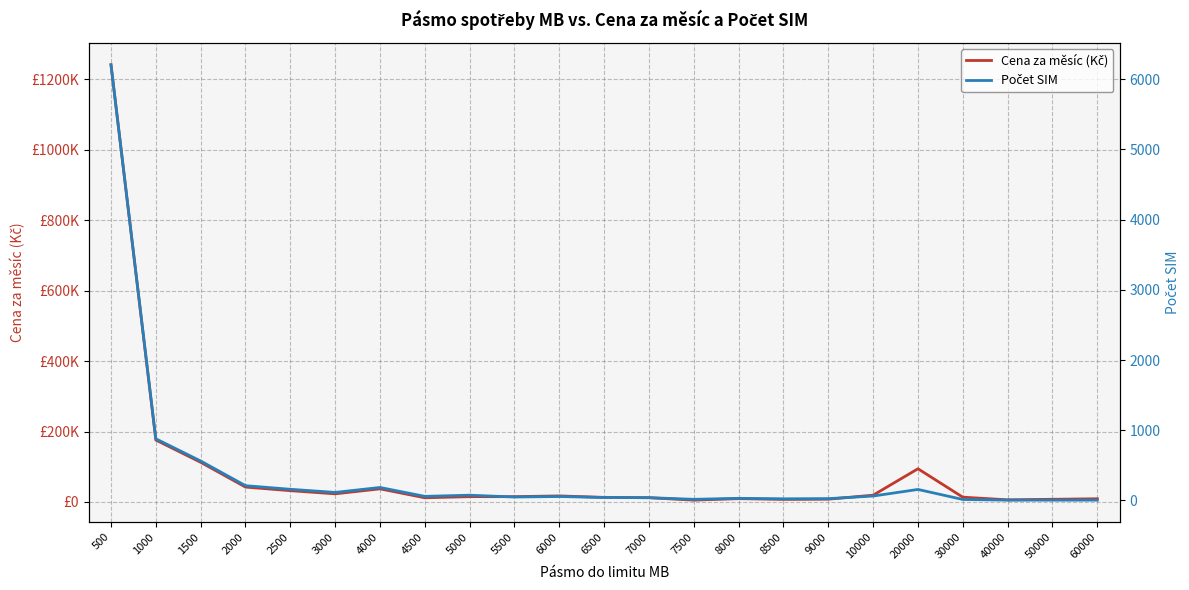

Reading left to right, extract all data points from this chart.

Cena za měsíc (Kč): 500=1241400.0	1000=175800.0	1500=112600.0	2000=42200.0	2500=32000.0	3000=23000.0	4000=37200.0	4500=11800.0	5000=15000.0	5500=15000.0	6000=17100.0	6500=12900.0	7000=12000.0	7500=5100.0	8000=9300.0	8500=7200.0	9000=7800.0	10000=19200.0	20000=94200.0	30000=13500.0	40000=6000.0	50000=7500.0	60000=9000.0
Počet SIM: 500=6206.6	1000=878.6	1500=562.3	2000=210.9	2500=159.3	3000=114.8	4000=185.1	4500=58.6	5000=75.0	5500=49.2	6000=56.2	6500=42.2	7000=39.8	7500=16.4	8000=30.5	8500=23.4	9000=25.8	10000=63.3	20000=157.0	30000=14.1	40000=4.7	50000=4.7	60000=4.7